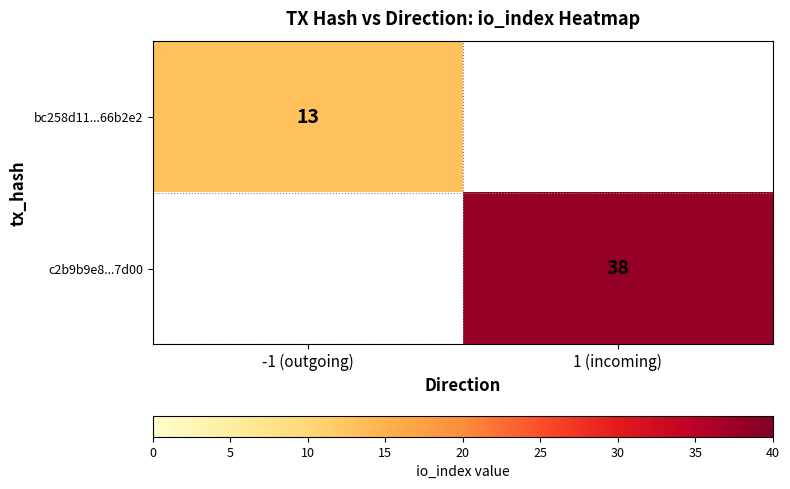

Is it true that c2b9b9e8...7d00 equals 38 at 1 (incoming)?

True